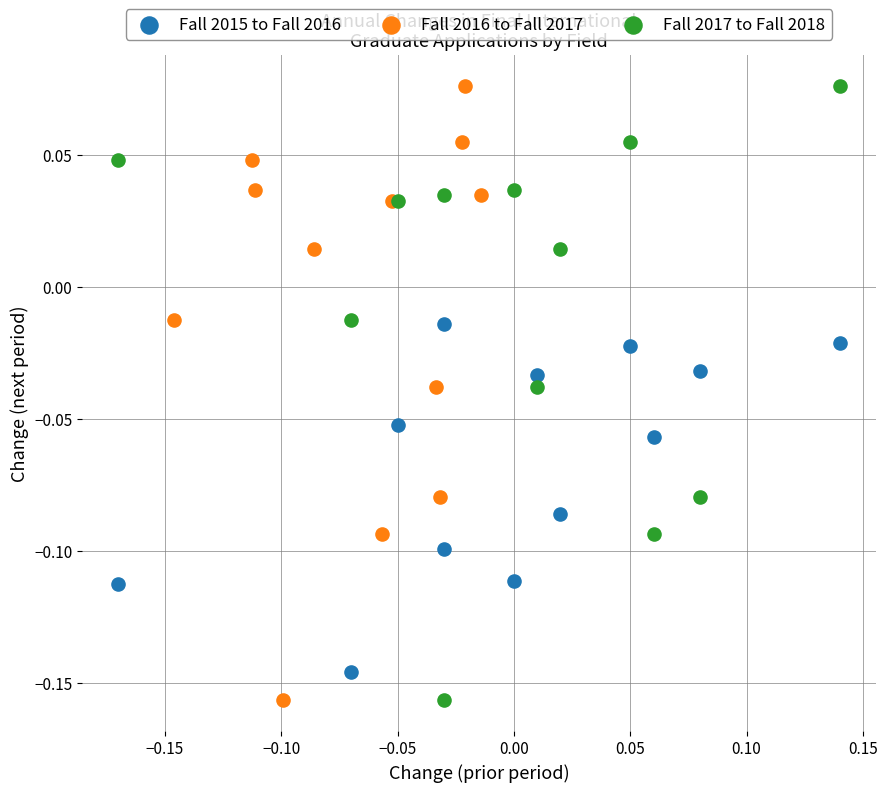

What are all the series names shown in the legend?

Fall 2015 to Fall 2016, Fall 2016 to Fall 2017, Fall 2017 to Fall 2018